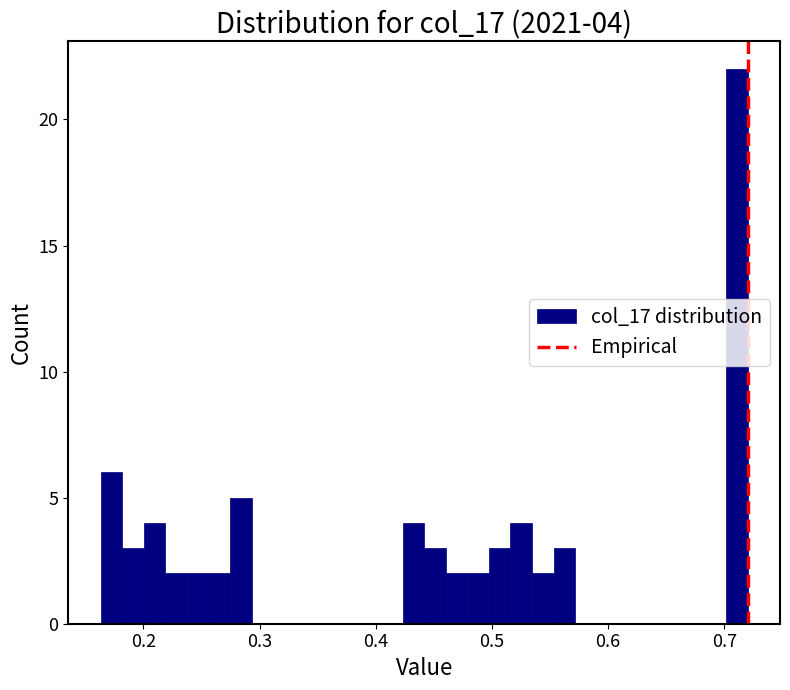

Around what value on the x-axis is the tallest bar? Give the approximate position of its centre, as read against the axis.

0.71